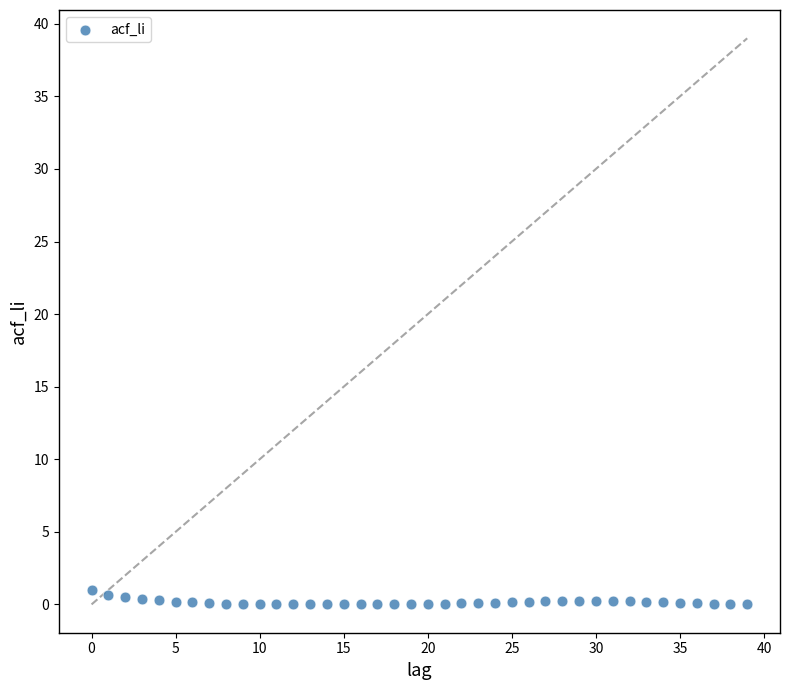

What is the range of Y values (max minus min)?

1.0